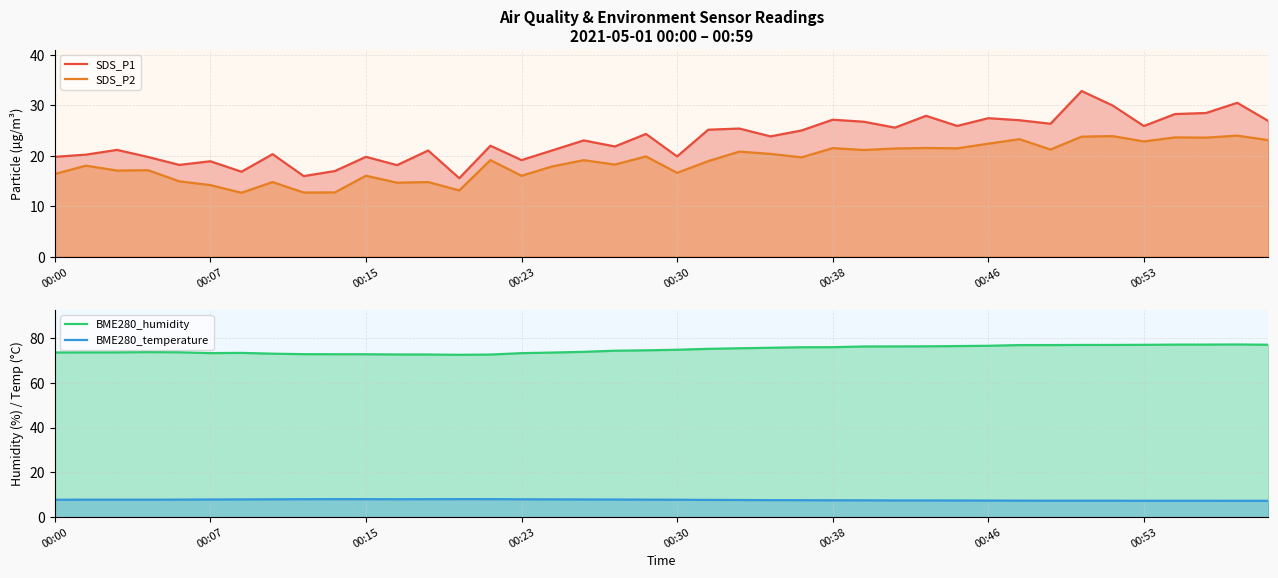

How many interior local valleys does the BME280_humidity series have?

2